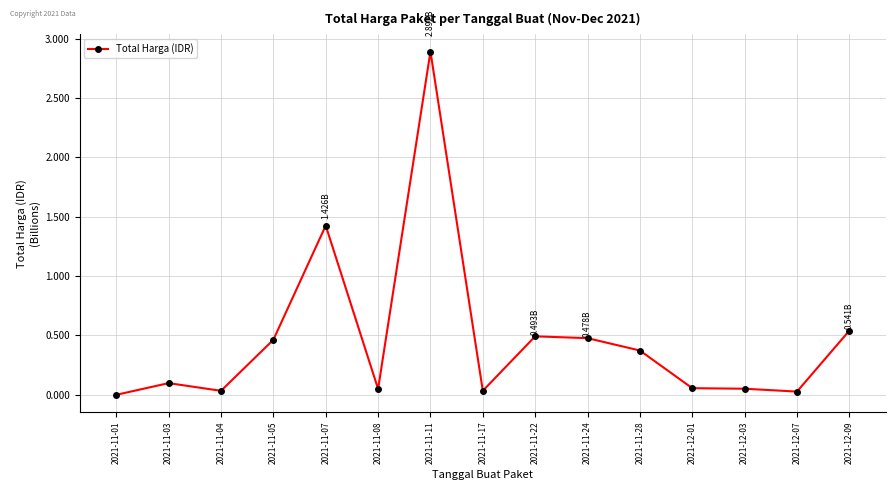

List the labels in order of value, largest first.

2021-11-11, 2021-11-07, 2021-12-09, 2021-11-22, 2021-11-24, 2021-11-05, 2021-11-28, 2021-11-03, 2021-12-01, 2021-12-03, 2021-11-08, 2021-11-17, 2021-11-04, 2021-12-07, 2021-11-01